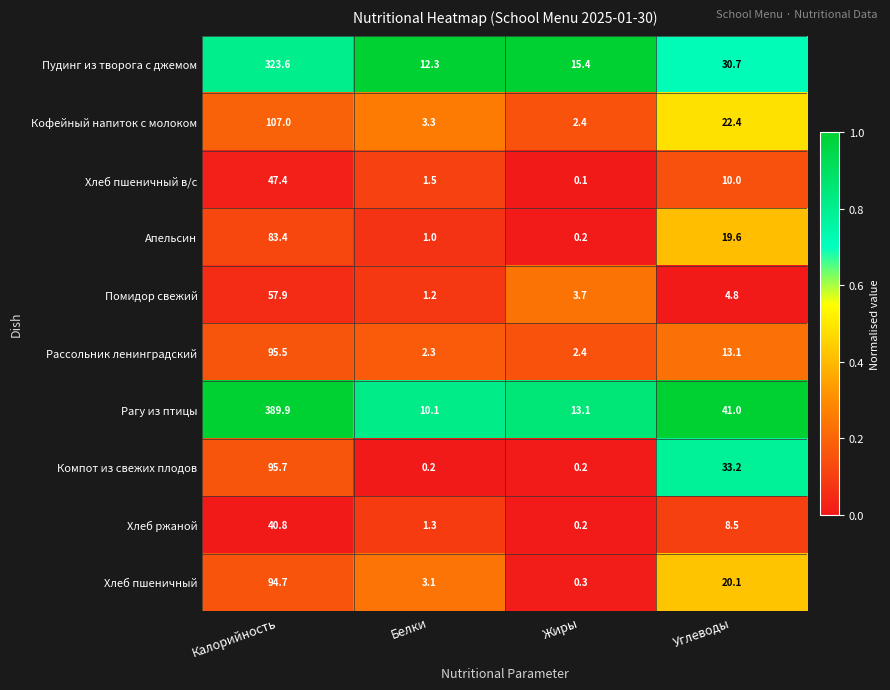

Count the number of categories in the chart.

4